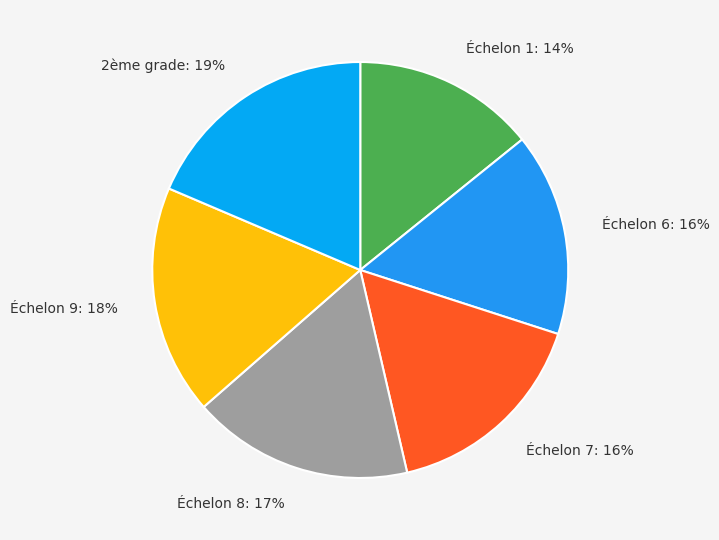

Is there any slice that represents more than half of the pie?

No